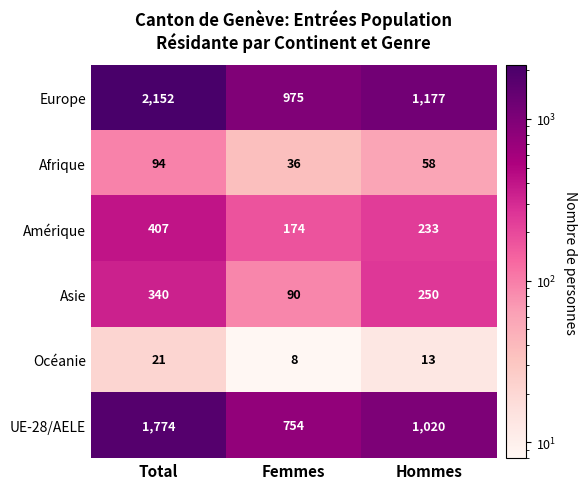

Which category has the highest value across all series?

Total